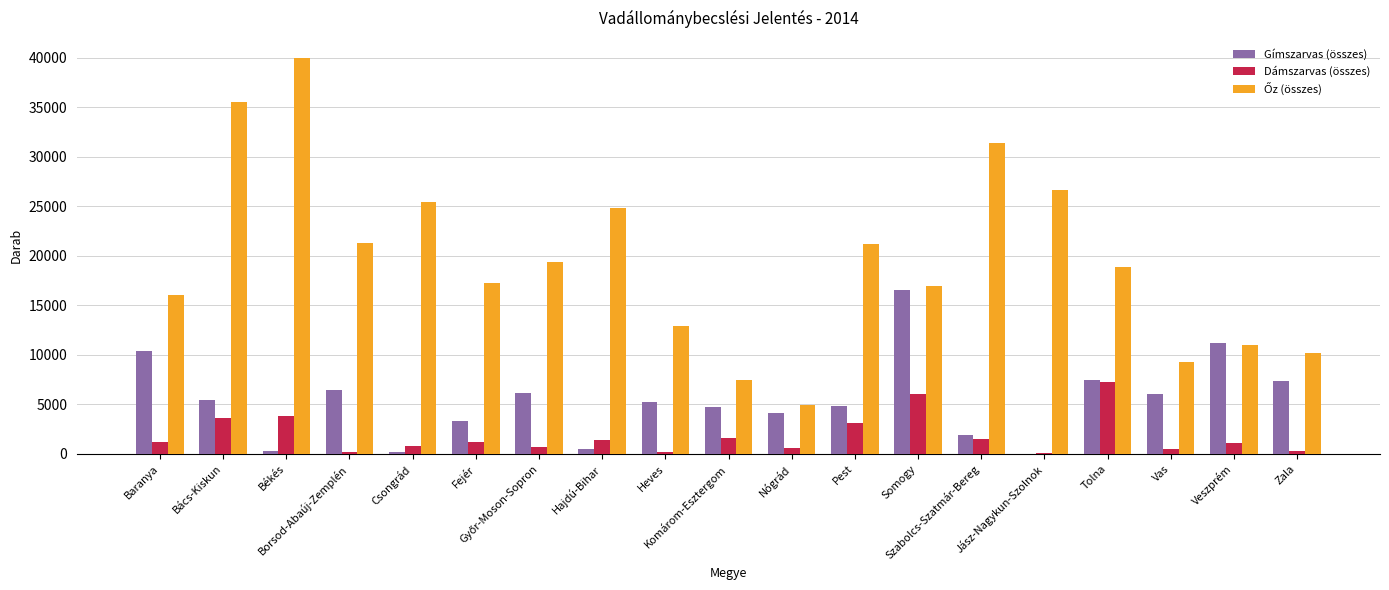

Rank the categories by Dámszarvas (összes) value from highest to lowest.

Tolna, Somogy, Békés, Bács-Kiskun, Pest, Komárom-Esztergom, Szabolcs-Szatmár-Bereg, Hajdú-Bihar, Fejér, Baranya, Veszprém, Csongrád, Győr-Moson-Sopron, Nógrád, Vas, Zala, Borsod-Abaúj-Zemplén, Heves, Jász-Nagykun-Szolnok